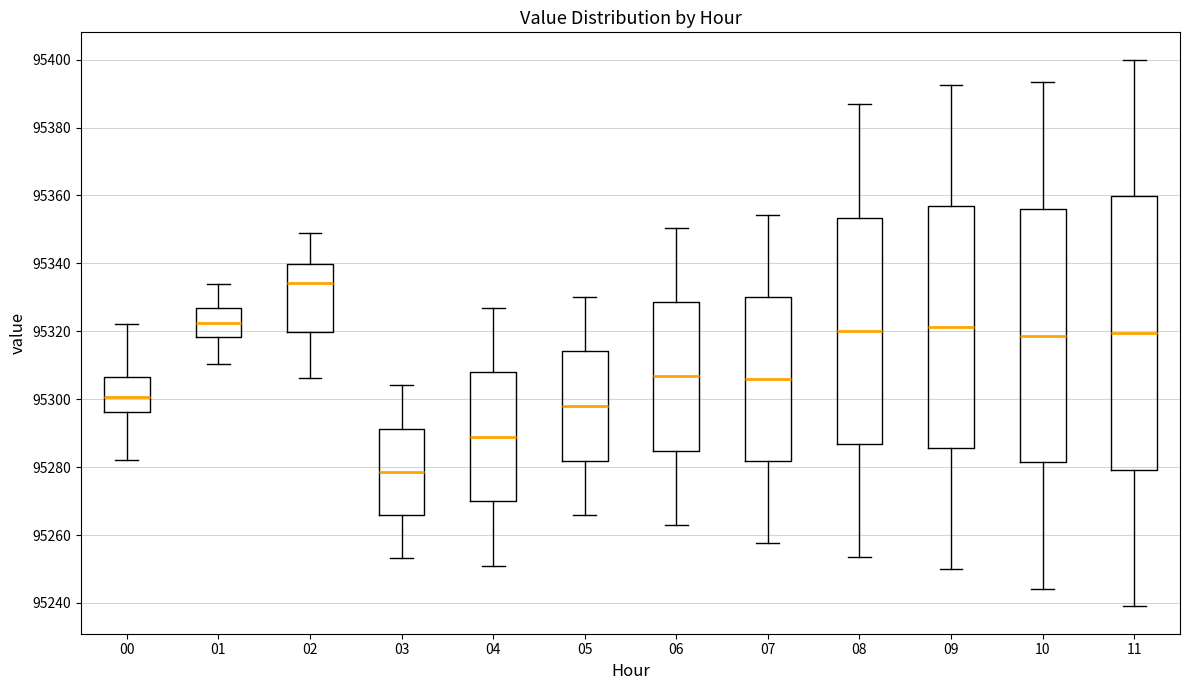

Where does the upper whisker of the box at x = 02 end on the y-axis? The values are not printed on the chart, so give them approximately, as read against the axis.

95348